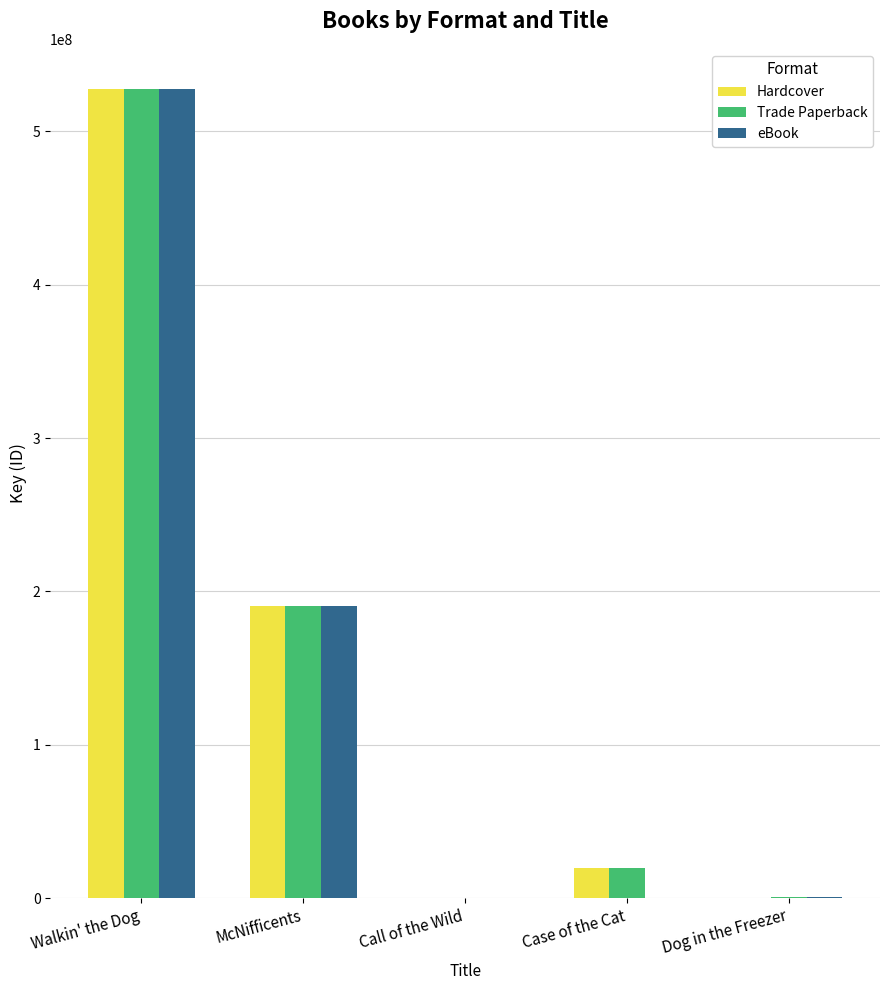

Which series has the largest total across all categories?

Trade Paperback